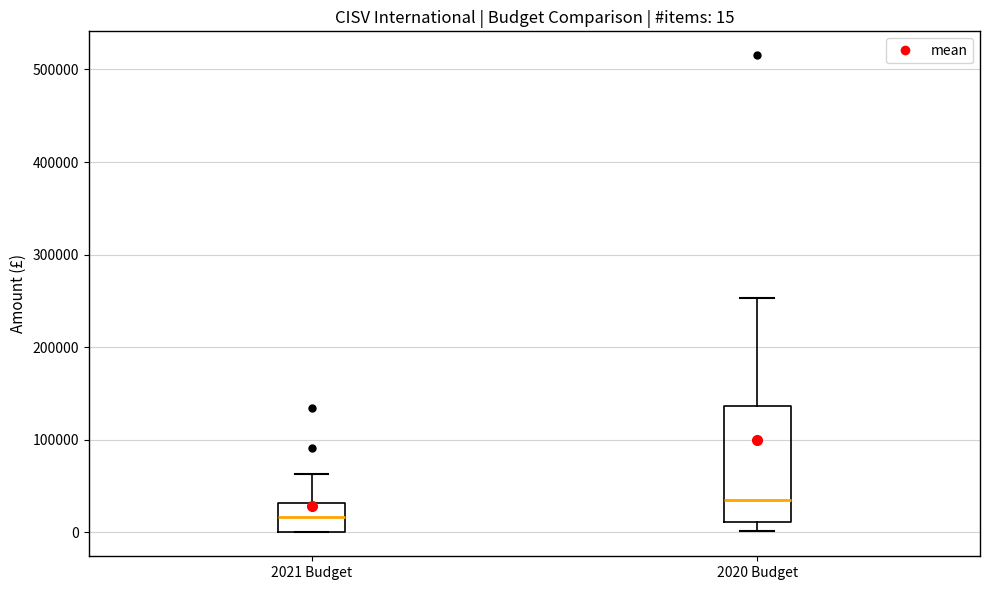

Which box has the highest median line?

2020 Budget